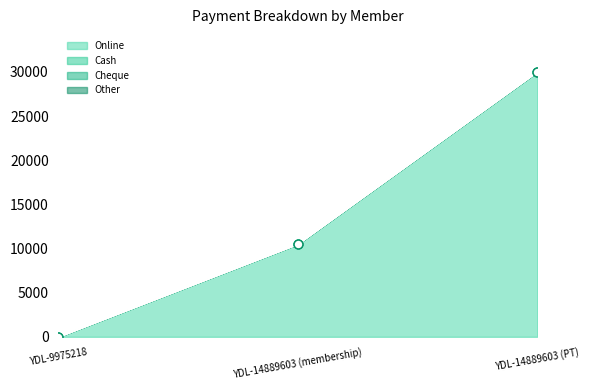

At which category is the sum across all series the highest?

YDL-14889603 (PT)